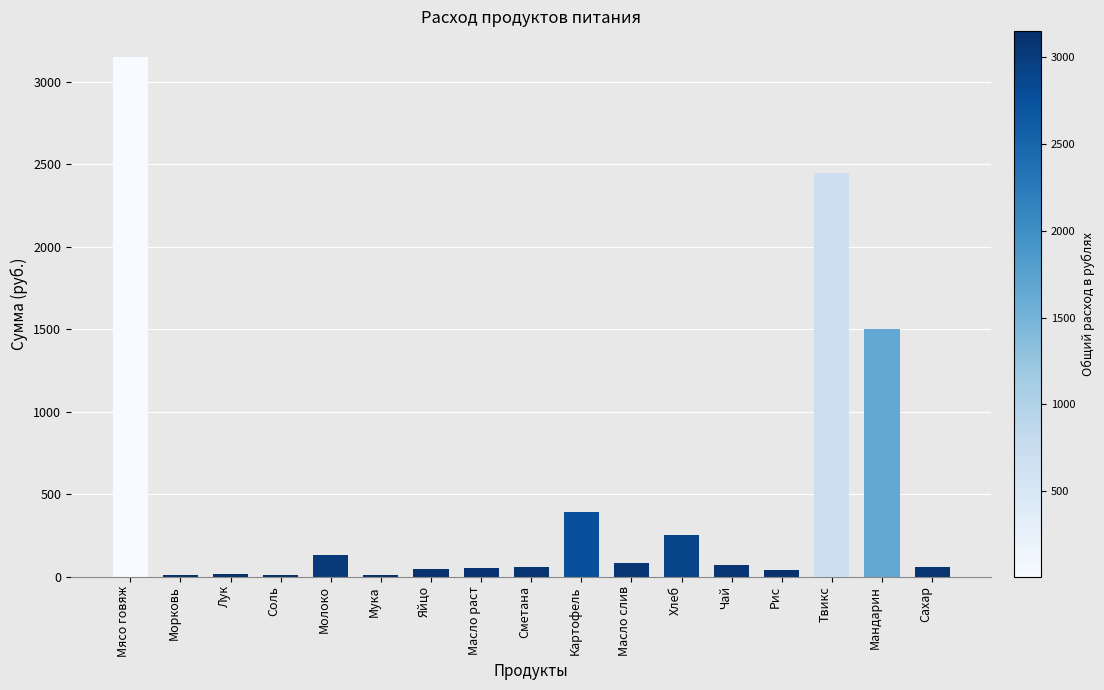

How many categories are shown in the chart?

17